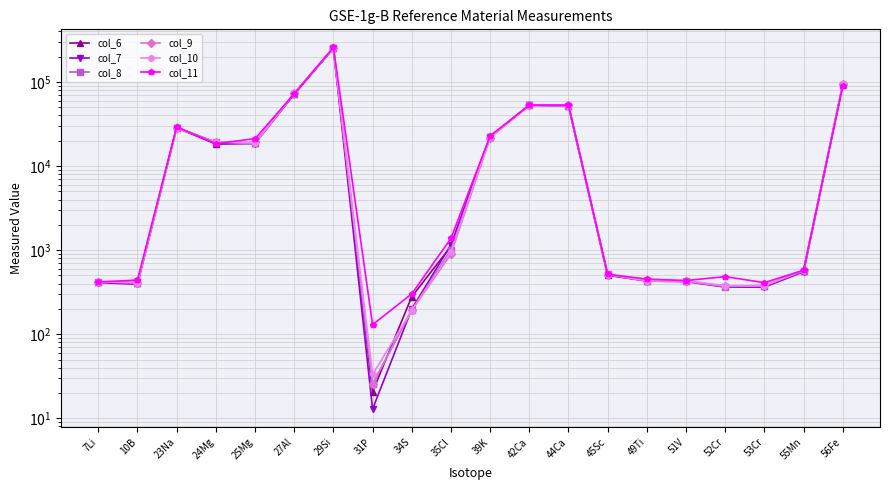

Rank the series at 51V from highest to lowest value.

col_11, col_10, col_8, col_6, col_9, col_7